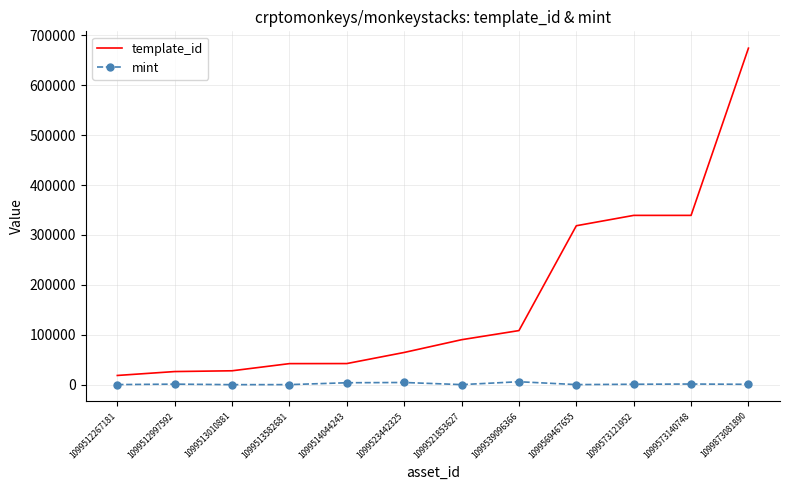

Between 1099512267181 and 1099573140748, which series saw the biggest shift?

template_id